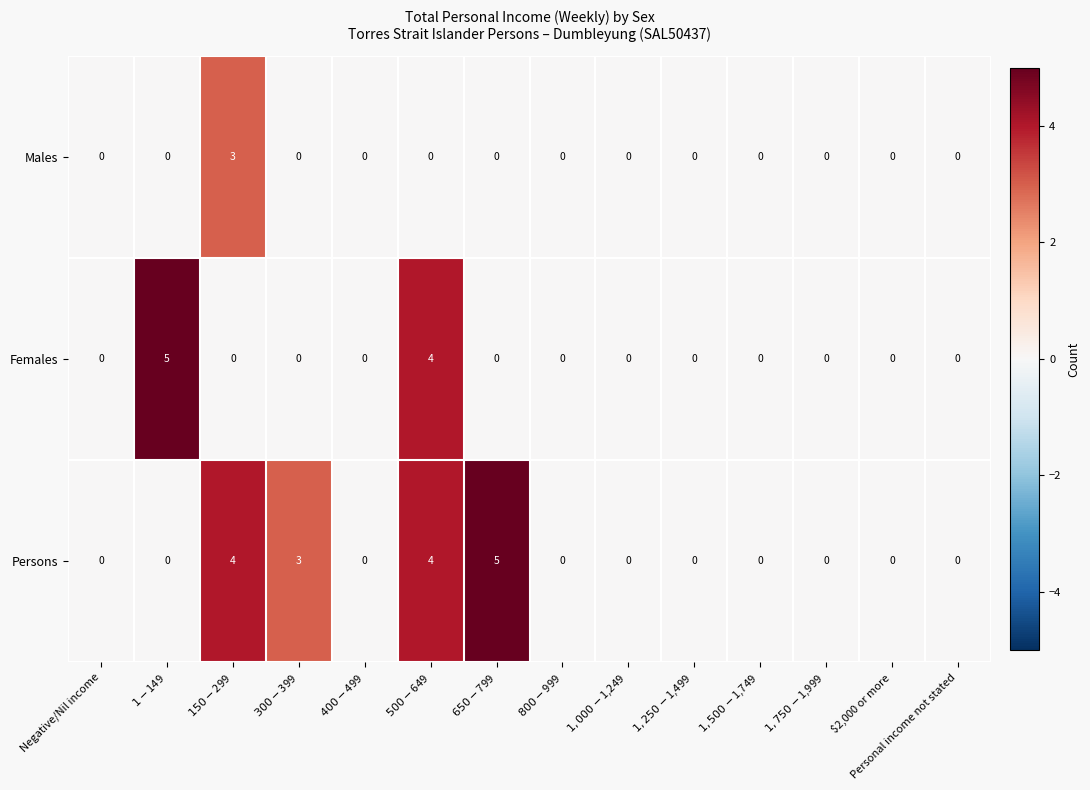

True or false: Males has a value of 1 at $2,000 or more.

False